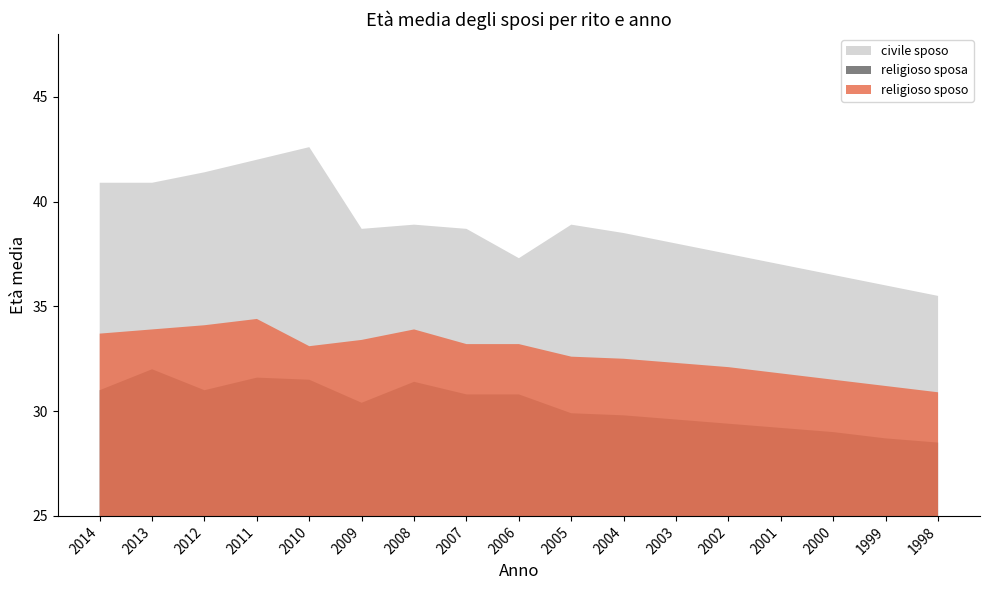

Count the number of data series in this chart.

3